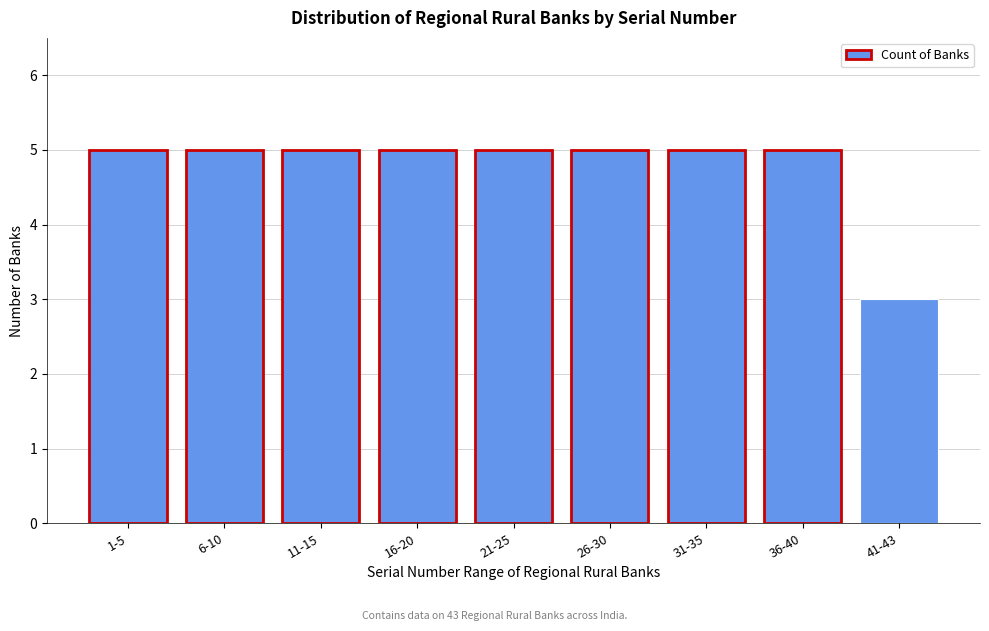

Reading left to right, list all the values displayed in this chart.

1-5=5	6-10=5	11-15=5	16-20=5	21-25=5	26-30=5	31-35=5	36-40=5	41-43=3